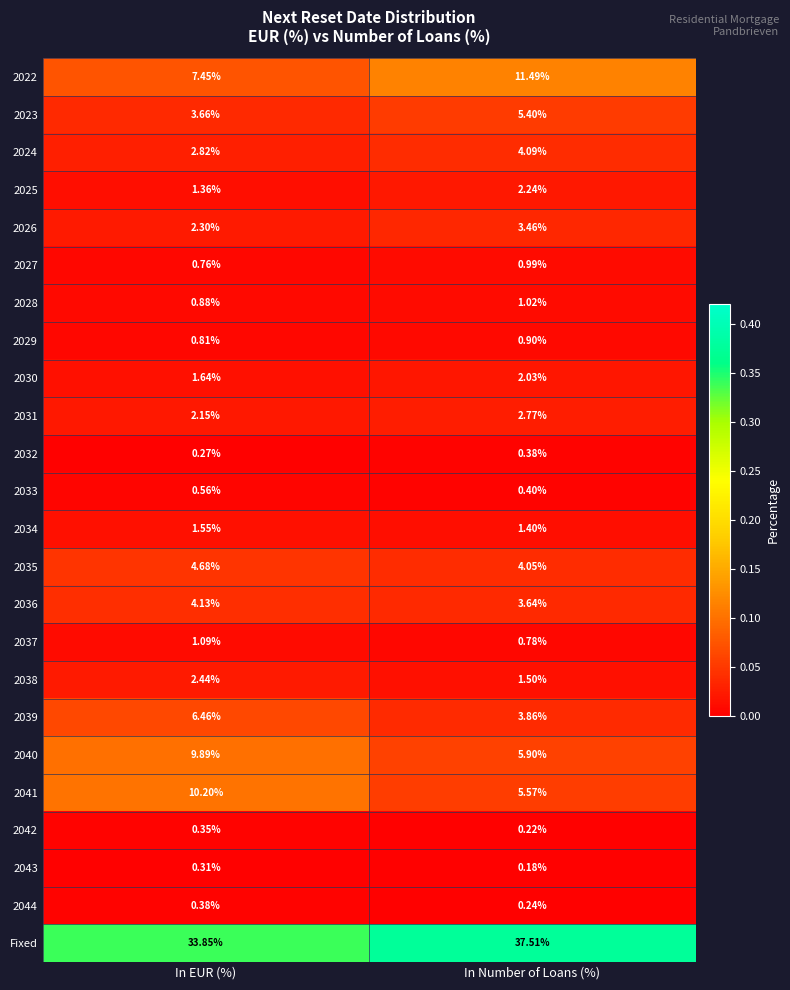

Which series has the largest total across all categories?

Fixed